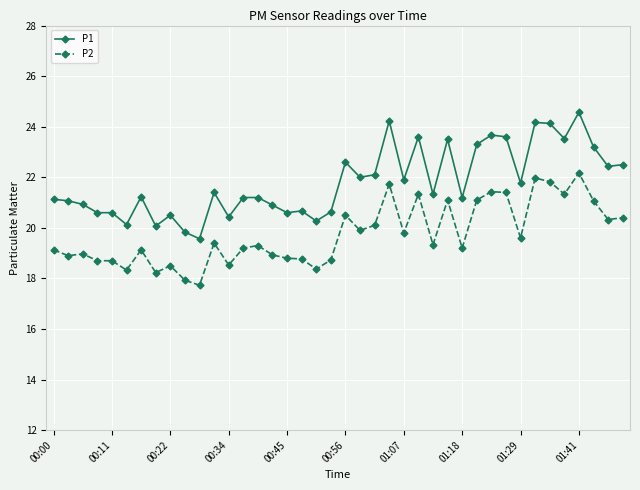

Count the number of data series in this chart.

2